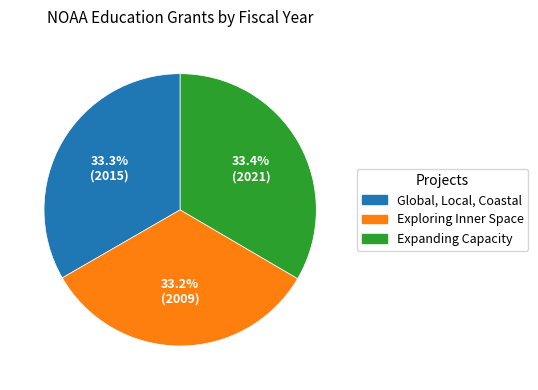

To the nearest percent, what portion does Expanding Capacity represent?

33%